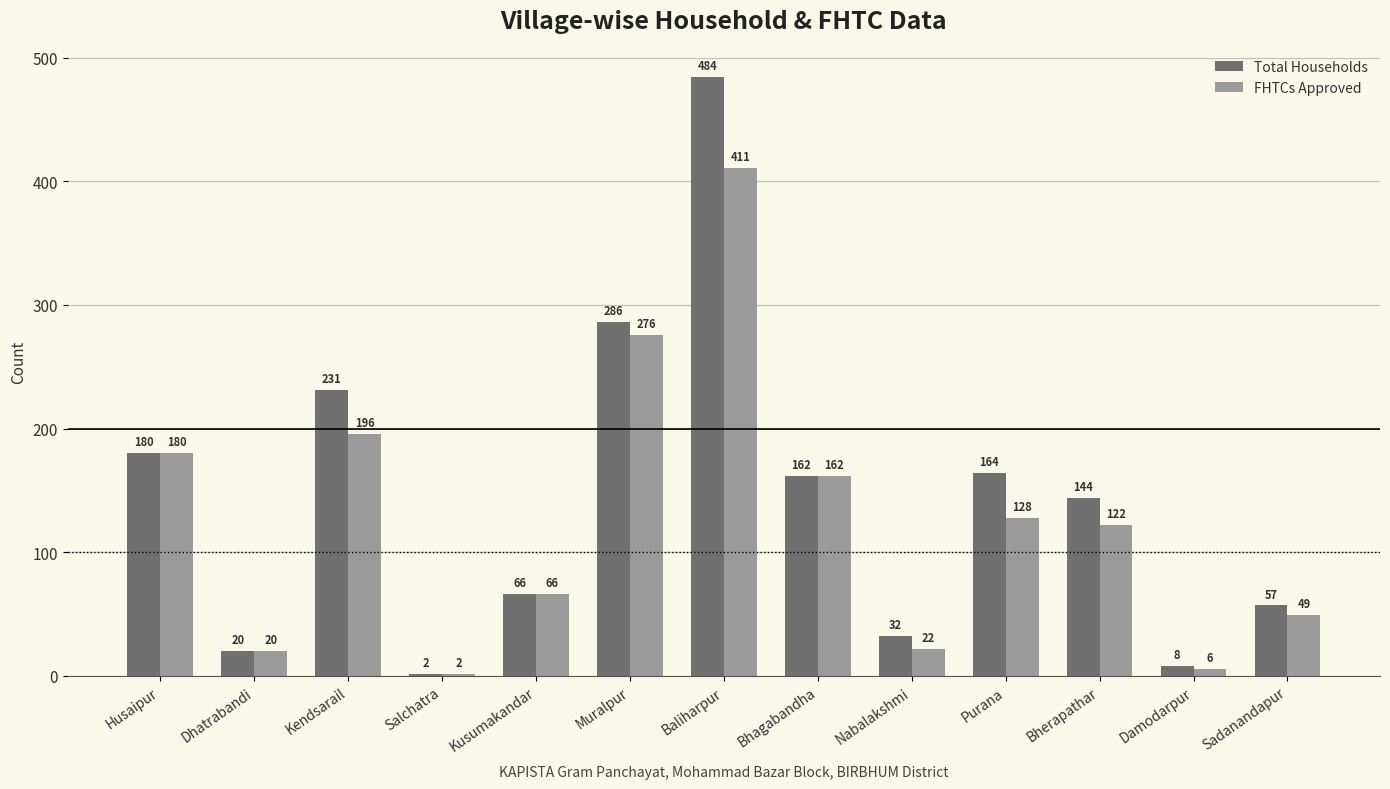

Reading left to right, list all the values displayed in this chart.

Total Households: Husaipur=180	Dhatrabandi=20	Kendsarail=231	Salchatra=2	Kusumakandar=66	Muralpur=286	Baliharpur=484	Bhagabandha=162	Nabalakshmi=32	Purana=164	Bherapathar=144	Damodarpur=8	Sadanandapur=57
FHTCs Approved: Husaipur=180	Dhatrabandi=20	Kendsarail=196	Salchatra=2	Kusumakandar=66	Muralpur=276	Baliharpur=411	Bhagabandha=162	Nabalakshmi=22	Purana=128	Bherapathar=122	Damodarpur=6	Sadanandapur=49